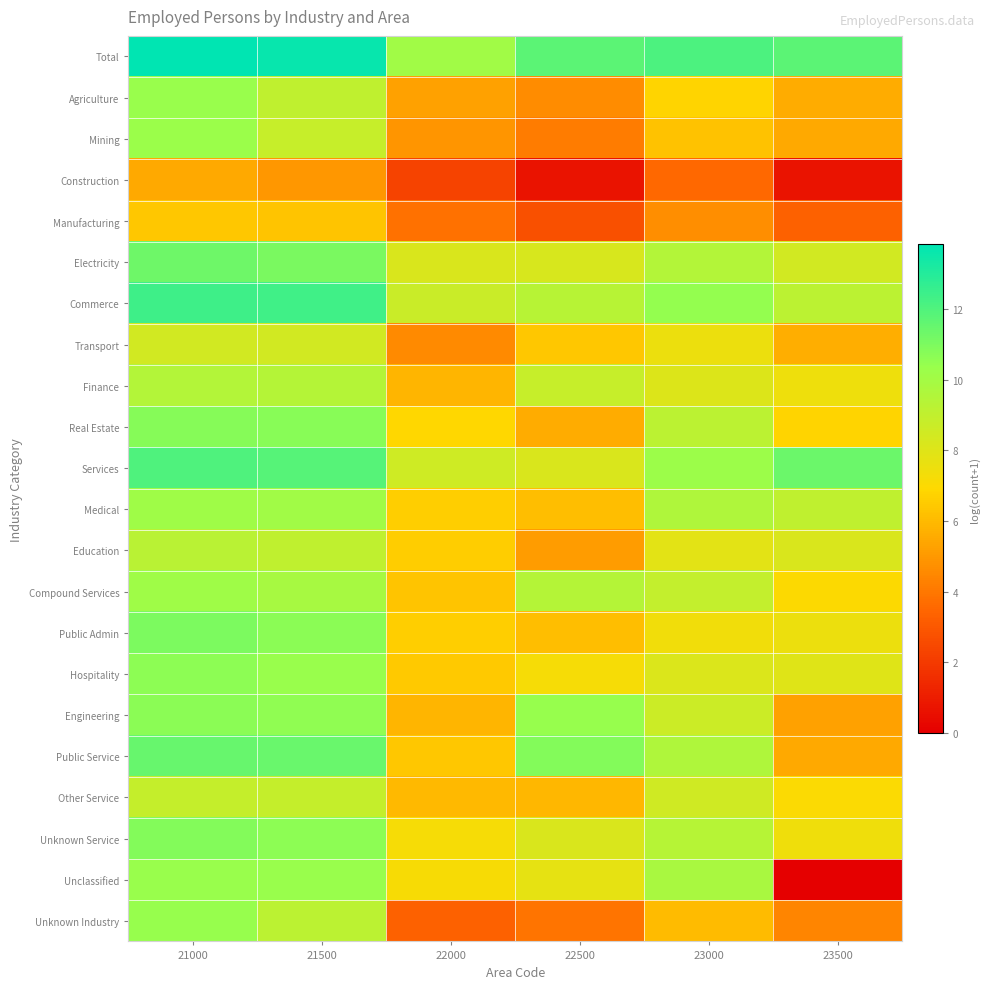

Rank the series by their maximum value, from lowest to highest.

Construction, Manufacturing, Transport, Other Service, Education, Finance, Medical, Compound Services, Mining, Agriculture, Unclassified, Unknown Industry, Hospitality, Engineering, Real Estate, Unknown Service, Public Admin, Electricity, Public Service, Services, Commerce, Total